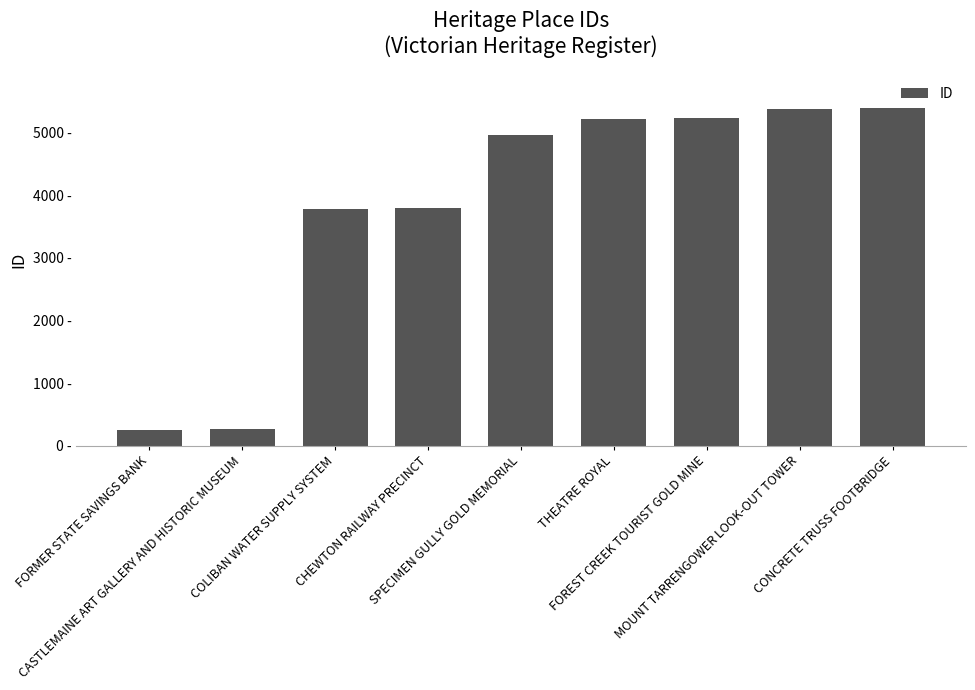

Are the bars horizontal?

No